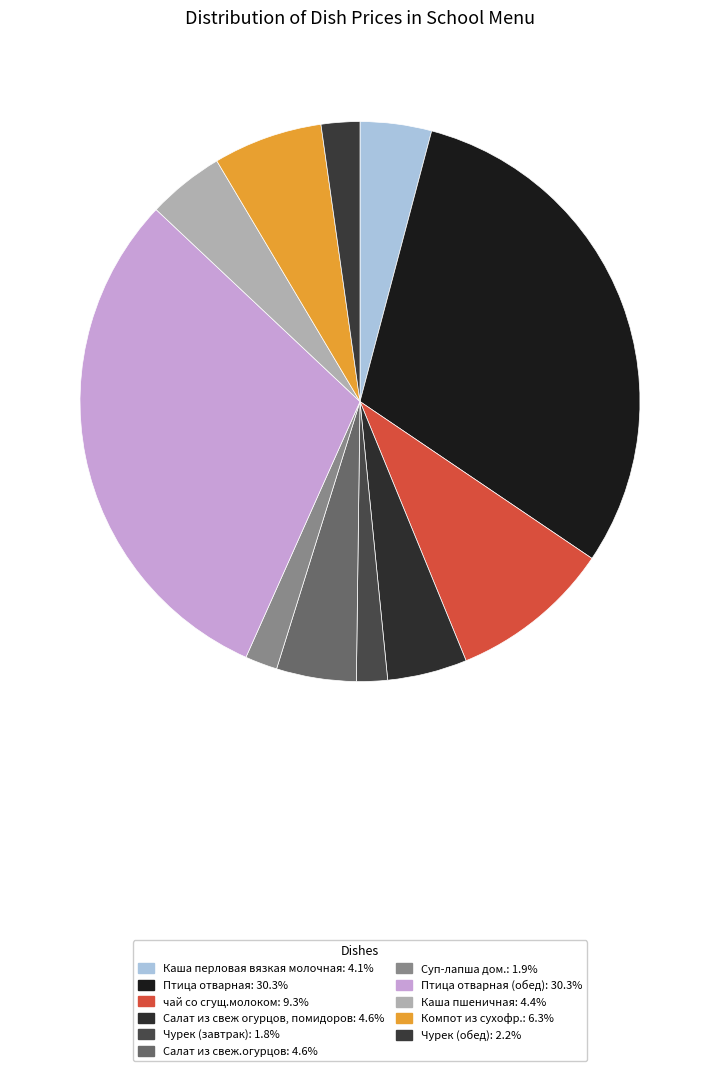

Is there a majority slice in this chart?

No